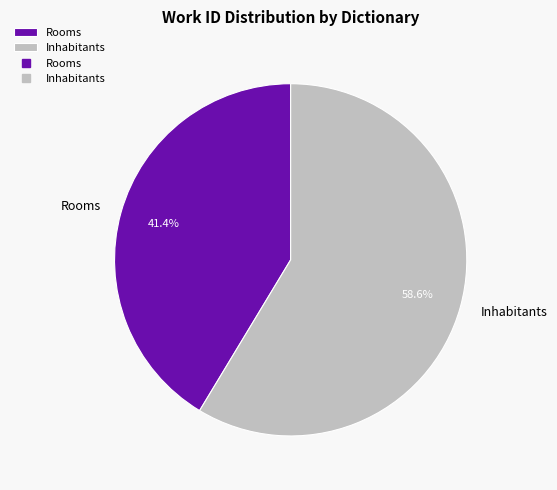

Is Rooms the majority of the pie?

No